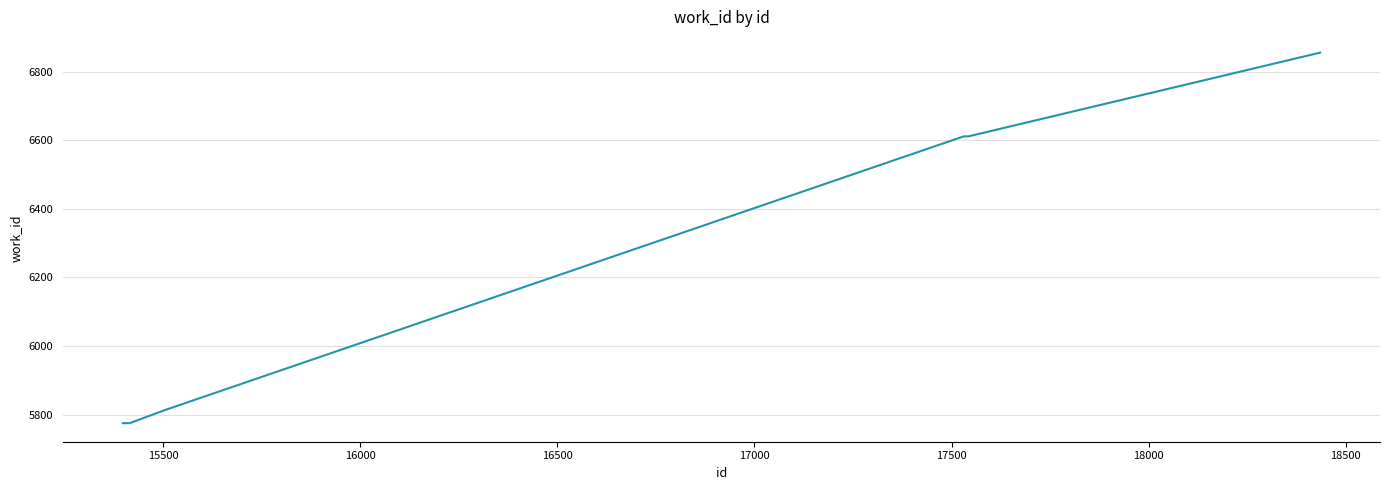

Reading right to left, list all the values displayed in this chart.

6855	6611	6611	6611	6611	6611	6611	5813	5775	5775